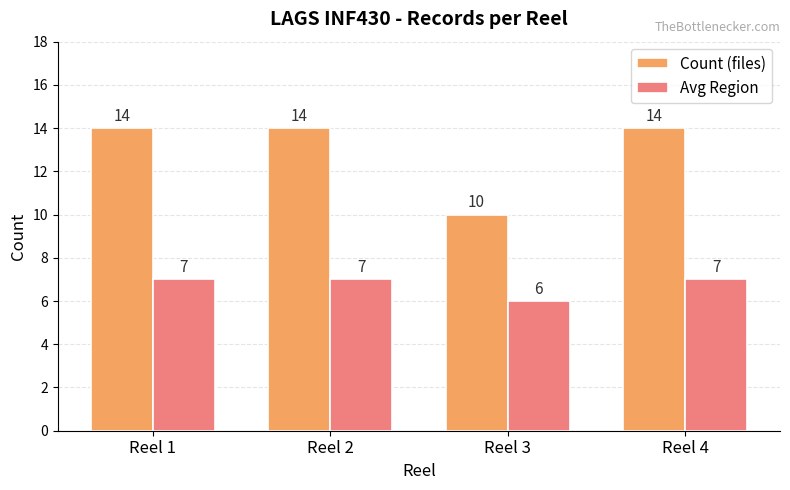

What is the average value of the Avg Region series?

7